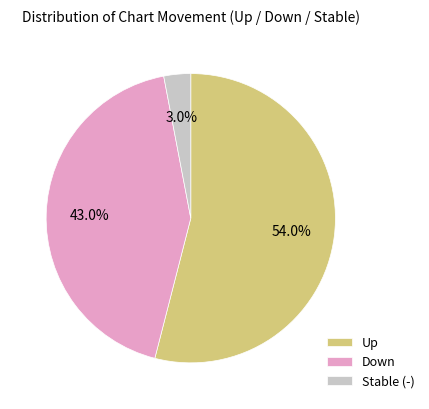

Which slice is the smallest?

Stable (-)